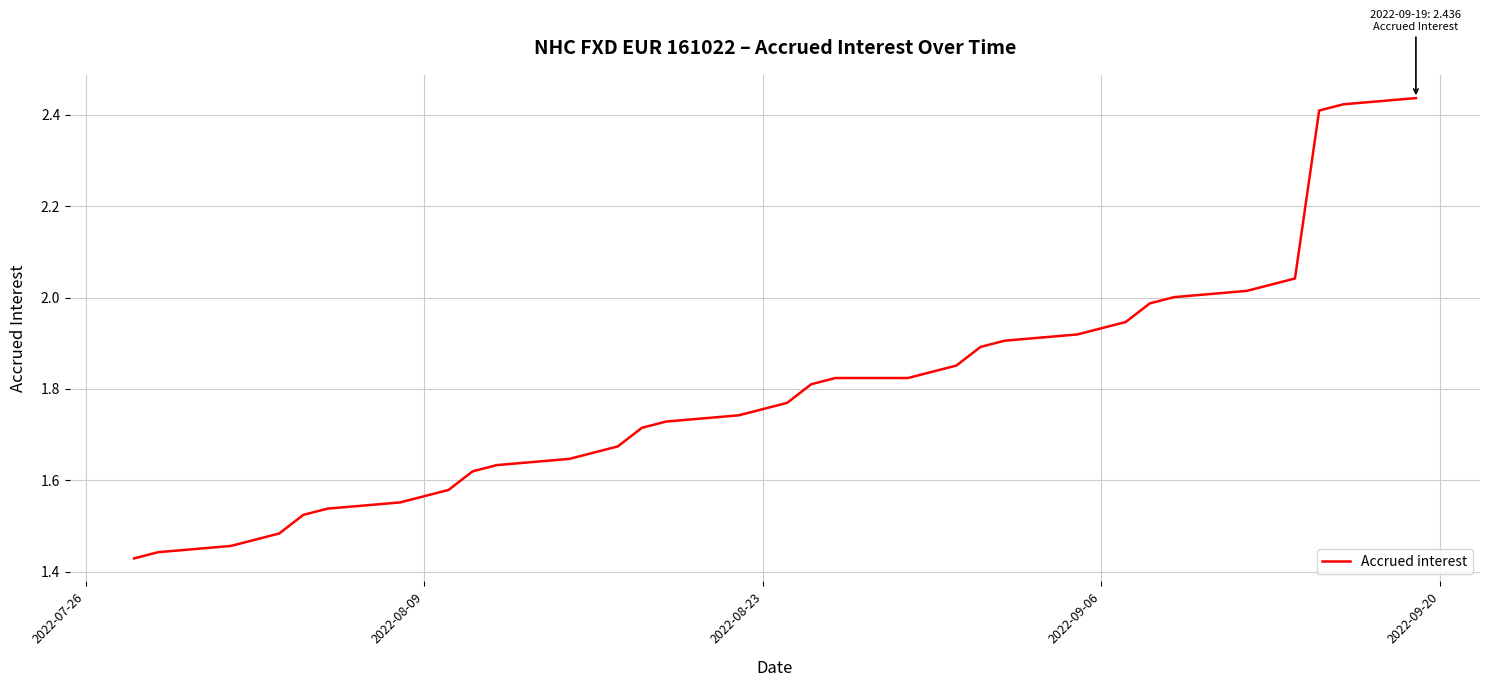

Reading left to right, what are all the values shown in this chart?

1.4	1.4	1.5	1.5	1.5	1.5	1.5	1.6	1.6	1.6	1.6	1.6	1.6	1.7	1.7	1.7	1.7	1.7	1.8	1.8	1.8	1.8	1.8	1.8	1.9	1.9	1.9	1.9	1.9	1.9	2.0	2.0	2.0	2.0	2.0	2.4	2.4	2.4